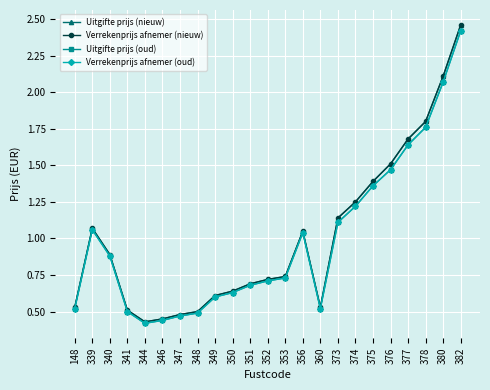

Does the chart display data point markers on the line(s)?

Yes